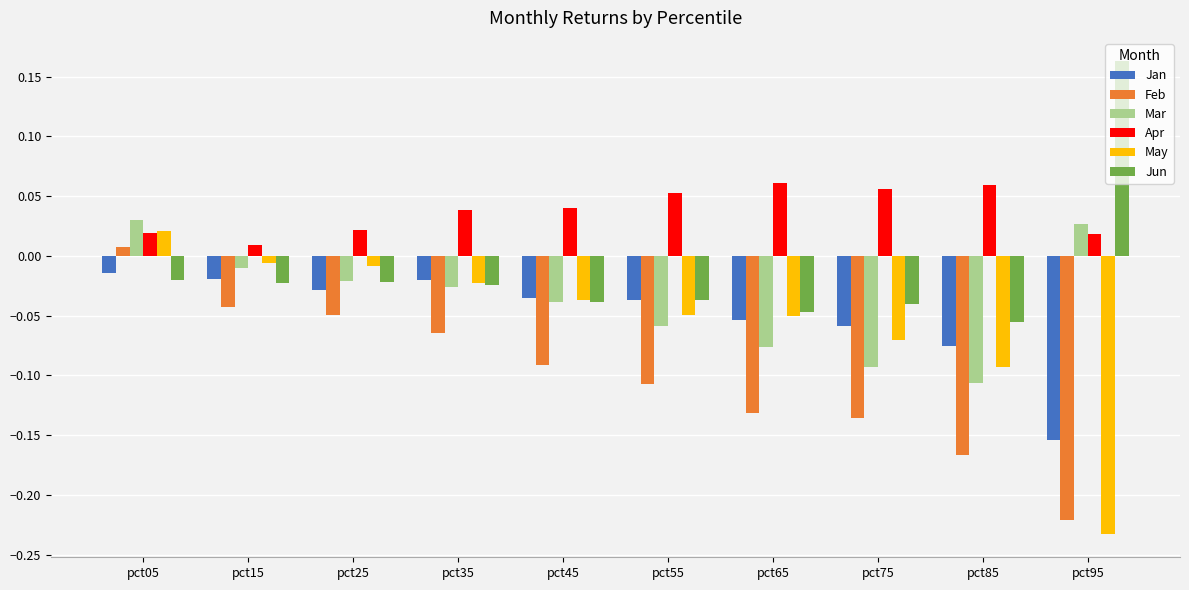

At which label does Jun reach its peak?

pct95